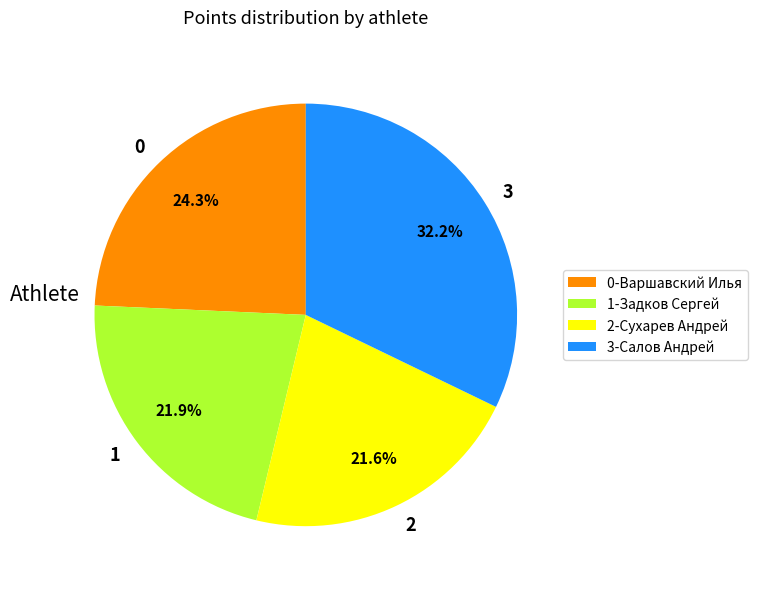

To the nearest percent, what is the difference between the largest and smallest slice percentages?

11%